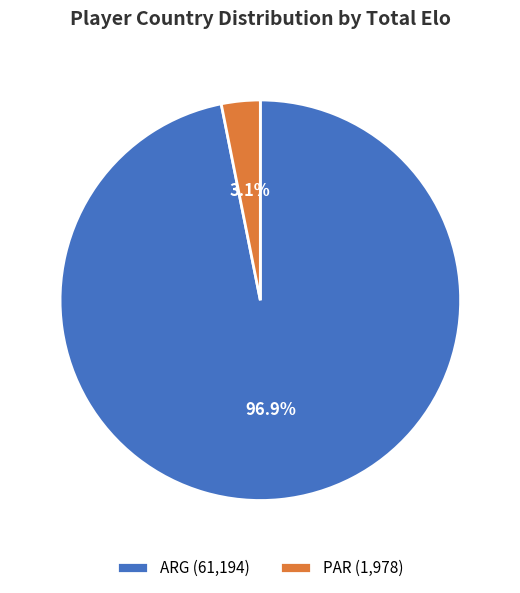

Between PAR (1,978) and ARG (61,194), which is larger?

ARG (61,194)